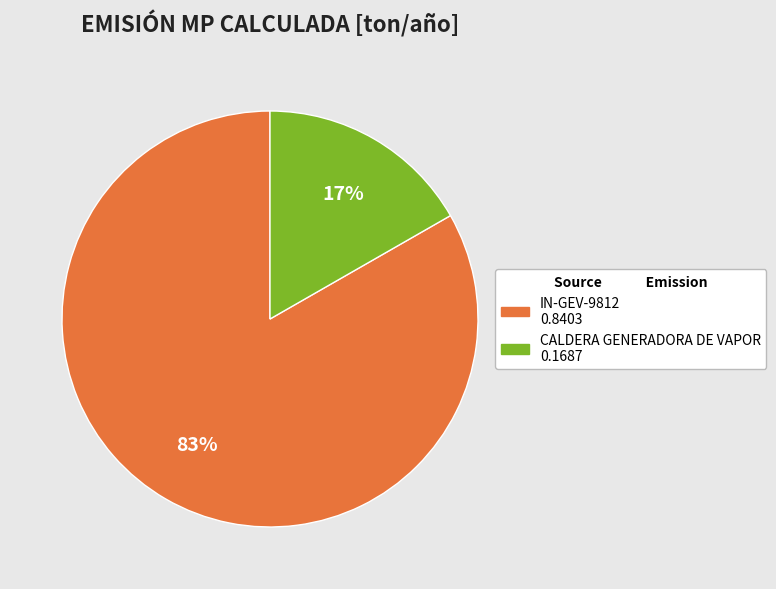

How many segments does this pie chart have?

2